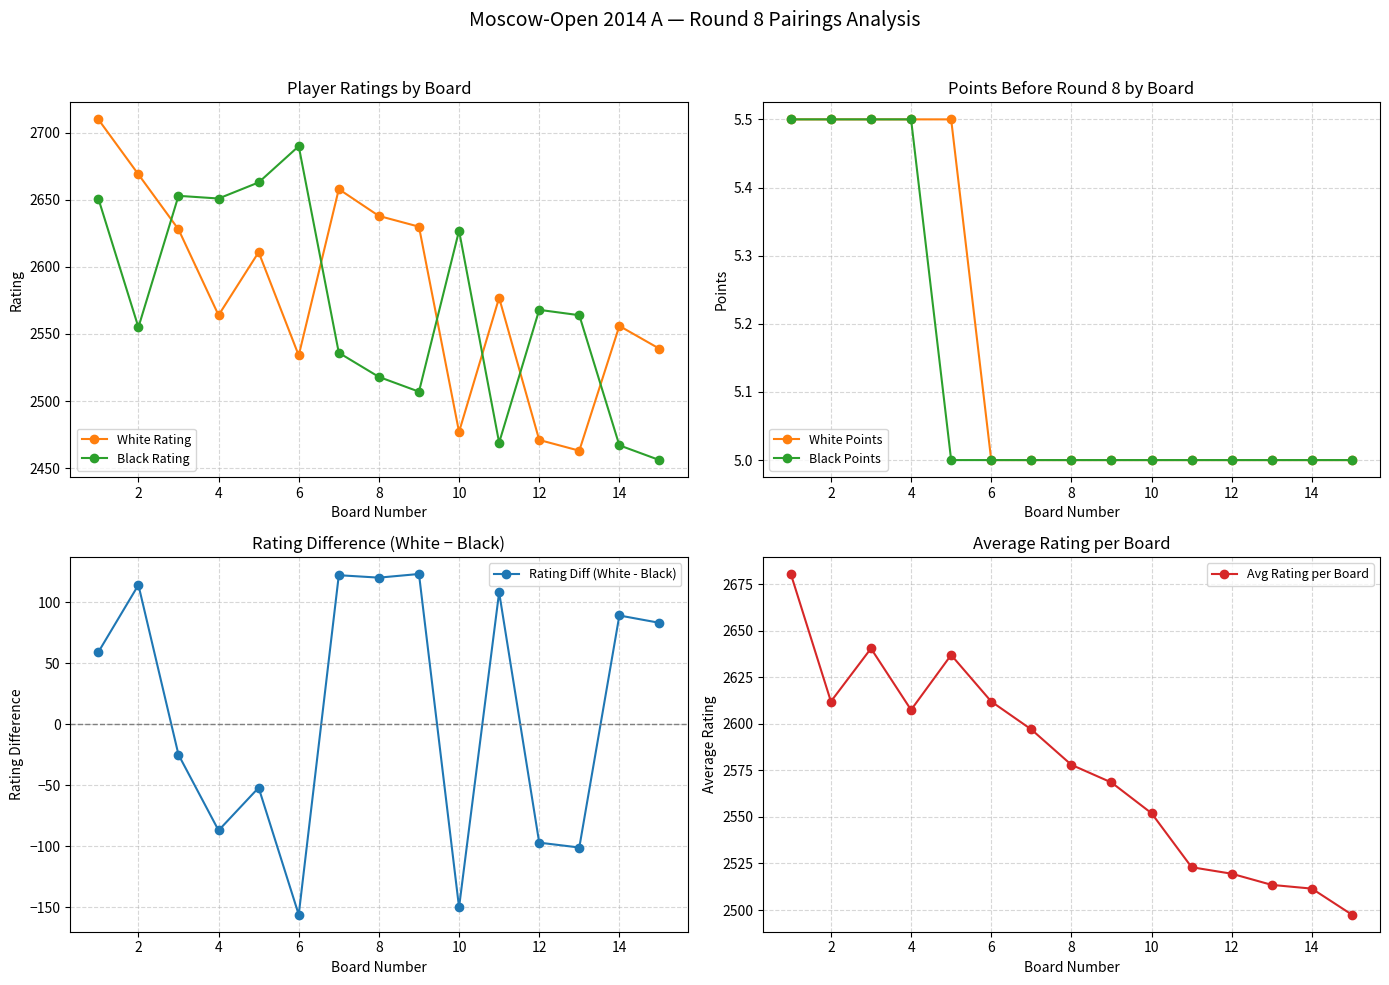

Count the number of data series in this chart.

6